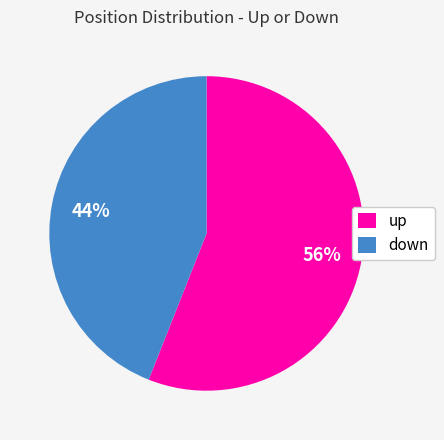

Do up and down together represent more than half of the pie?

Yes